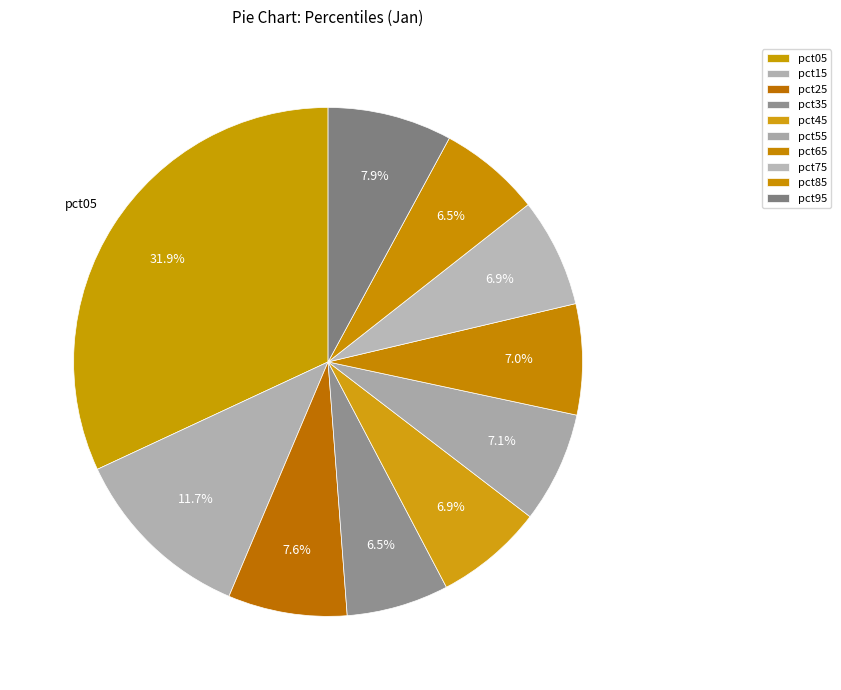

To the nearest percent, what is the difference between the pct55 and pct35 slice percentages?

1%